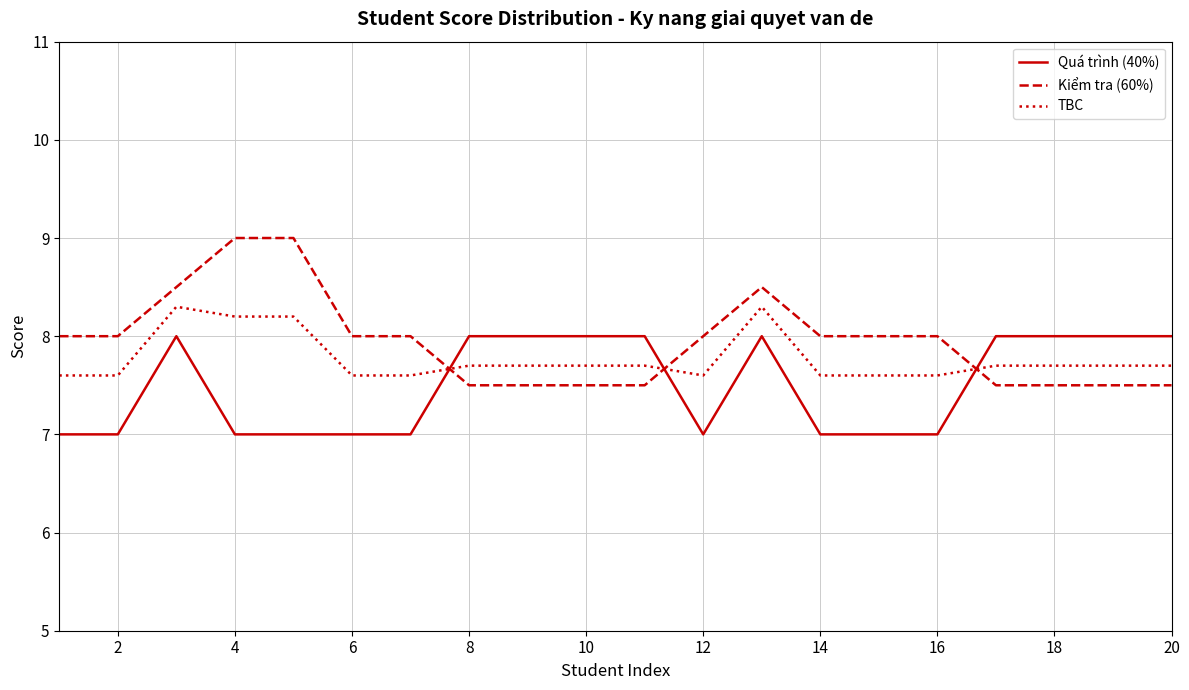

Rank the series by their maximum value, from lowest to highest.

Quá trình (40%), TBC, Kiểm tra (60%)